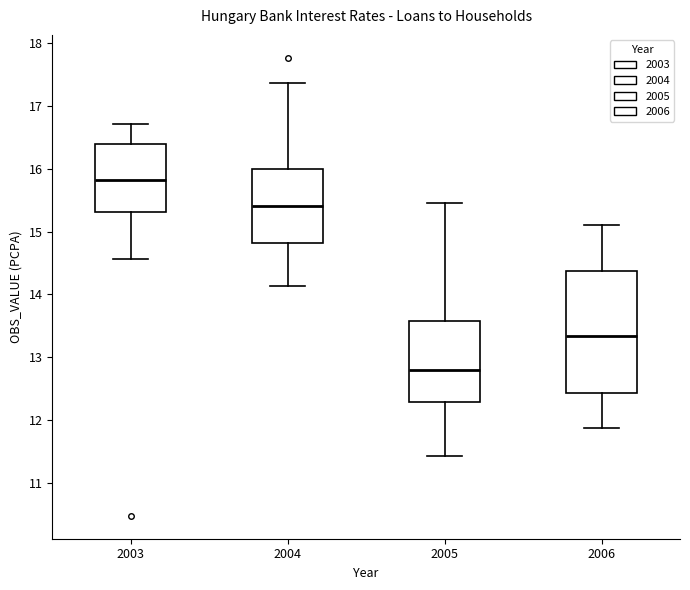

Reading left to right, read every box against the y-axis: the position of its median line, the range the box covers, and the ends of its whiskers. The values are not printed on the chart, so give them approximately, as read against the axis.

2003: median 15.8, box 15.3 to 16.4, whiskers 14.6 to 16.7
2004: median 15.4, box 14.8 to 16.0, whiskers 14.1 to 17.4
2005: median 12.8, box 12.3 to 13.6, whiskers 11.4 to 15.5
2006: median 13.3, box 12.4 to 14.4, whiskers 11.9 to 15.1